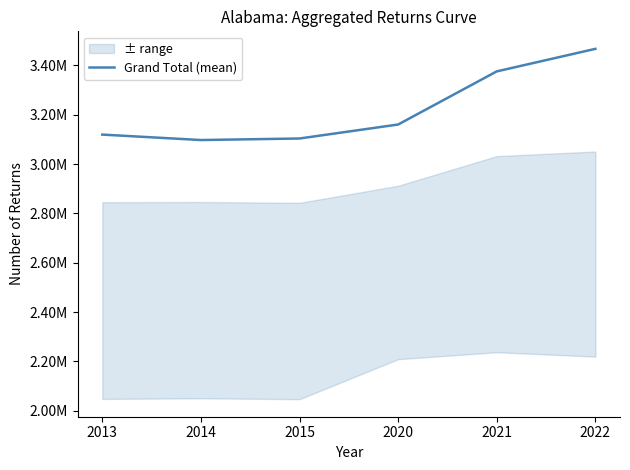

What is the change in value from 2015 to 2020?

+56720